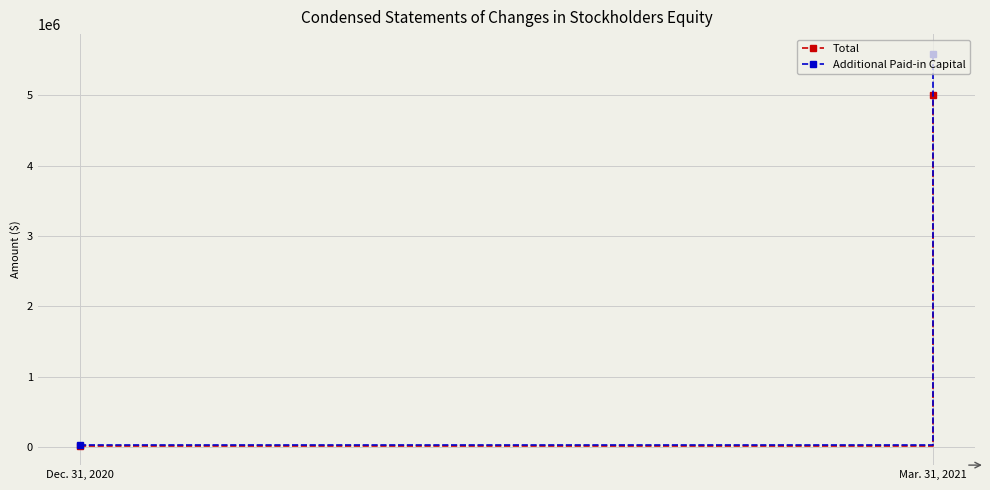

Which series has the largest range (max minus min)?

Additional Paid-in Capital